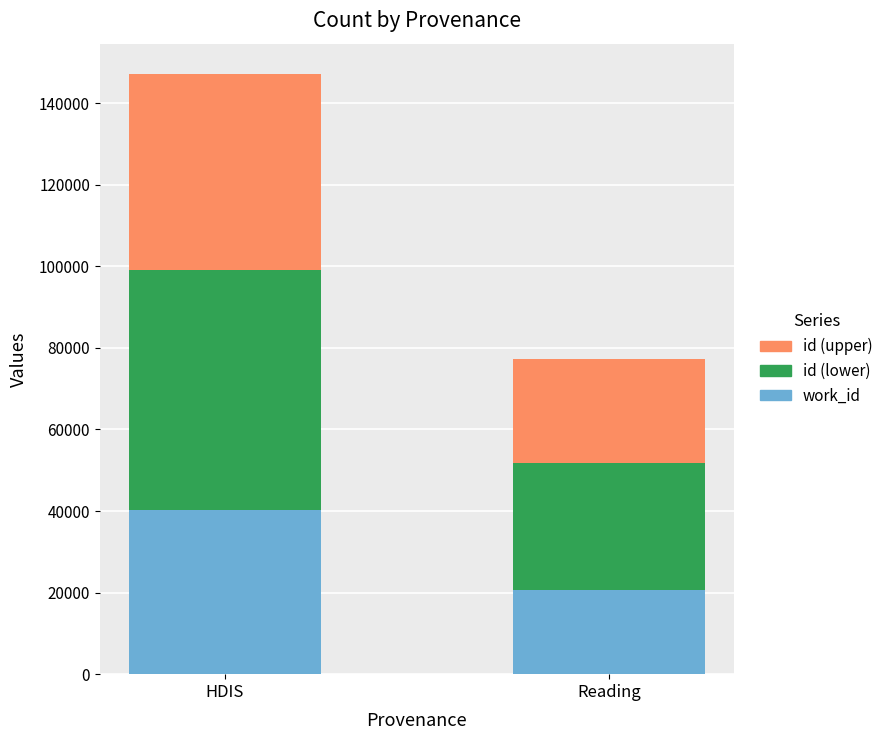

What is the difference between the work_id values at HDIS and Reading?

19556.0